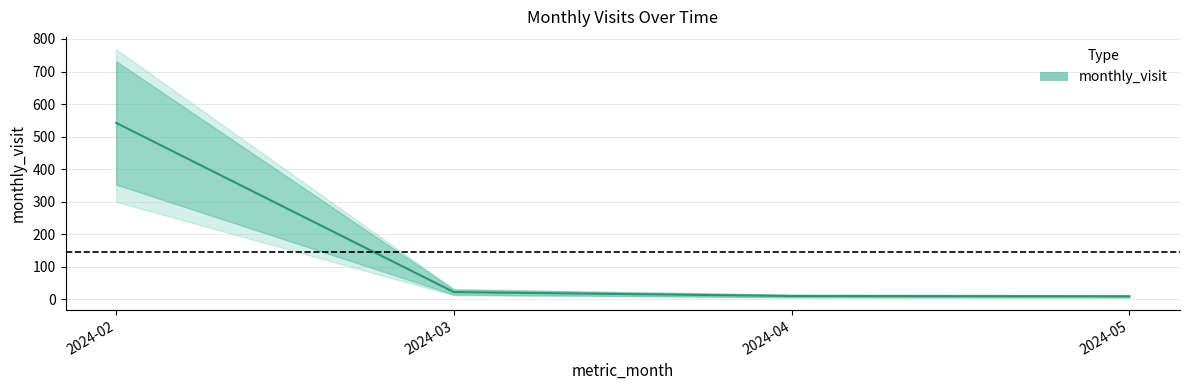

What is the greatest value displayed?

542